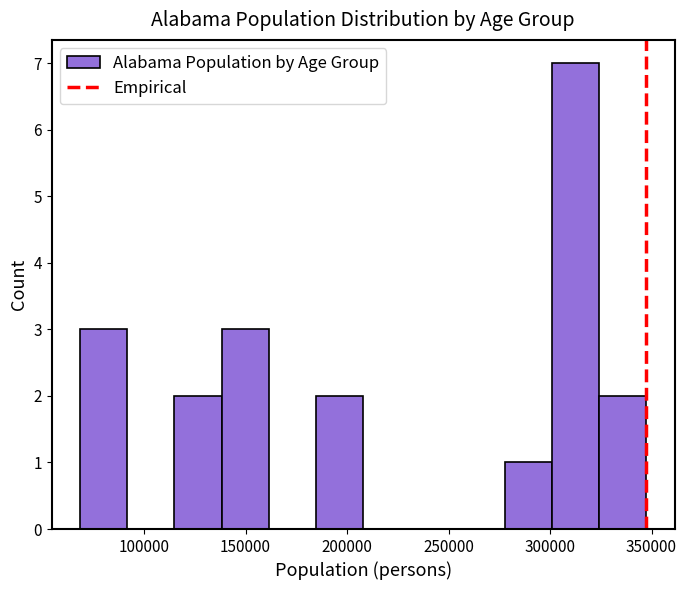

Reading left to right, transcribe this chart: for each bar, give the range it covers on the x-axis and its height. Neither the bar edges nor the heights are printed on the chart, so give them approximately, as read against the axes.

70000 to 90000: 3
90000 to 115000: 0
115000 to 140000: 2
140000 to 160000: 3
160000 to 185000: 0
185000 to 210000: 2
210000 to 230000: 0
230000 to 255000: 0
255000 to 280000: 0
280000 to 300000: 1
300000 to 325000: 7
325000 to 345000: 2